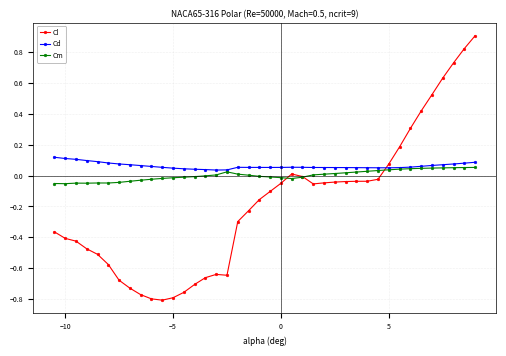

Which series has the largest range (max minus min)?

Cl